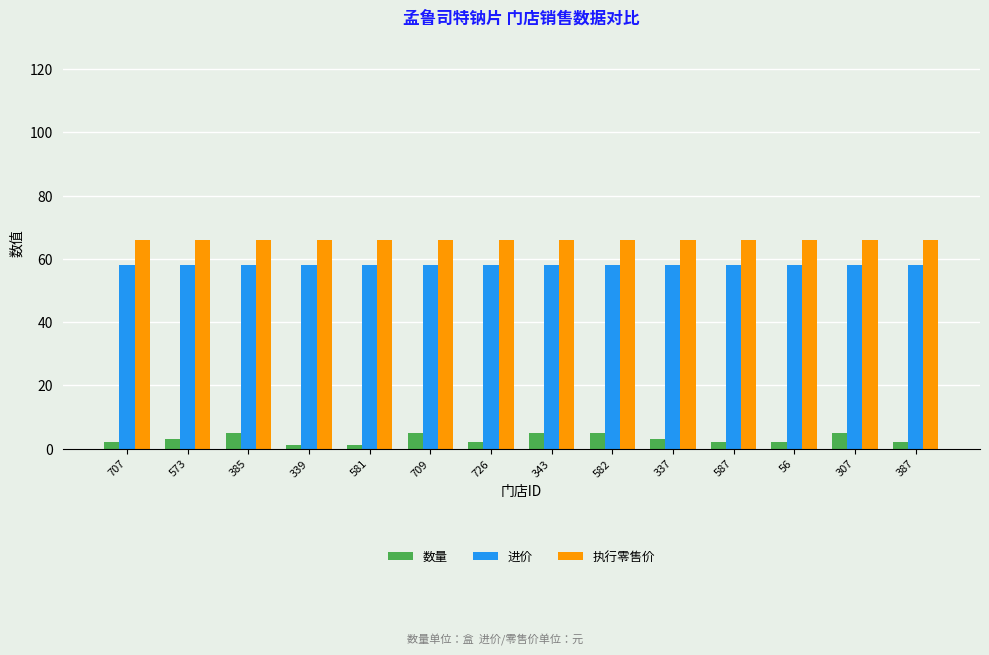

What is the smallest value displayed?

1.0